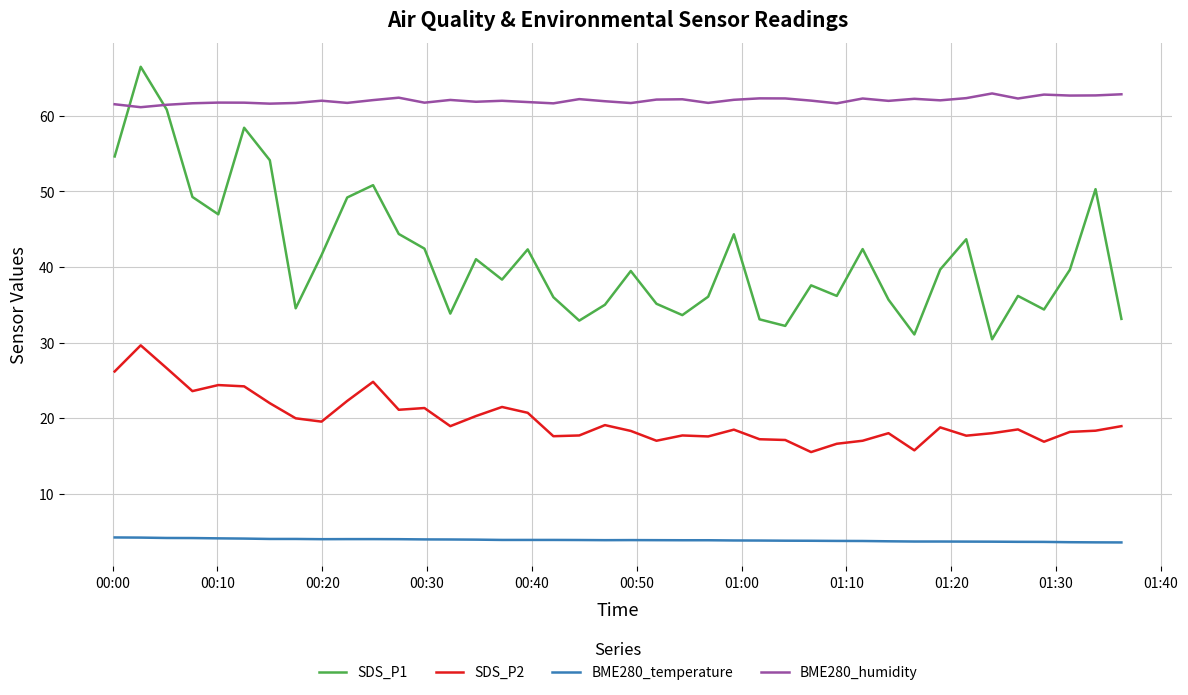

True or false: BME280_humidity and BME280_temperature cross at least once.

False